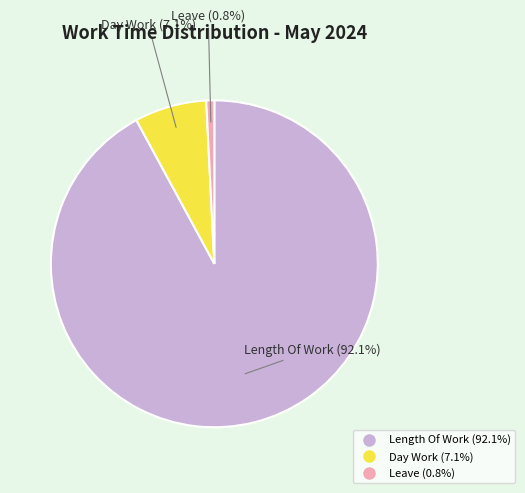

To the nearest percent, what is the difference between the largest and smallest slice percentages?

91%